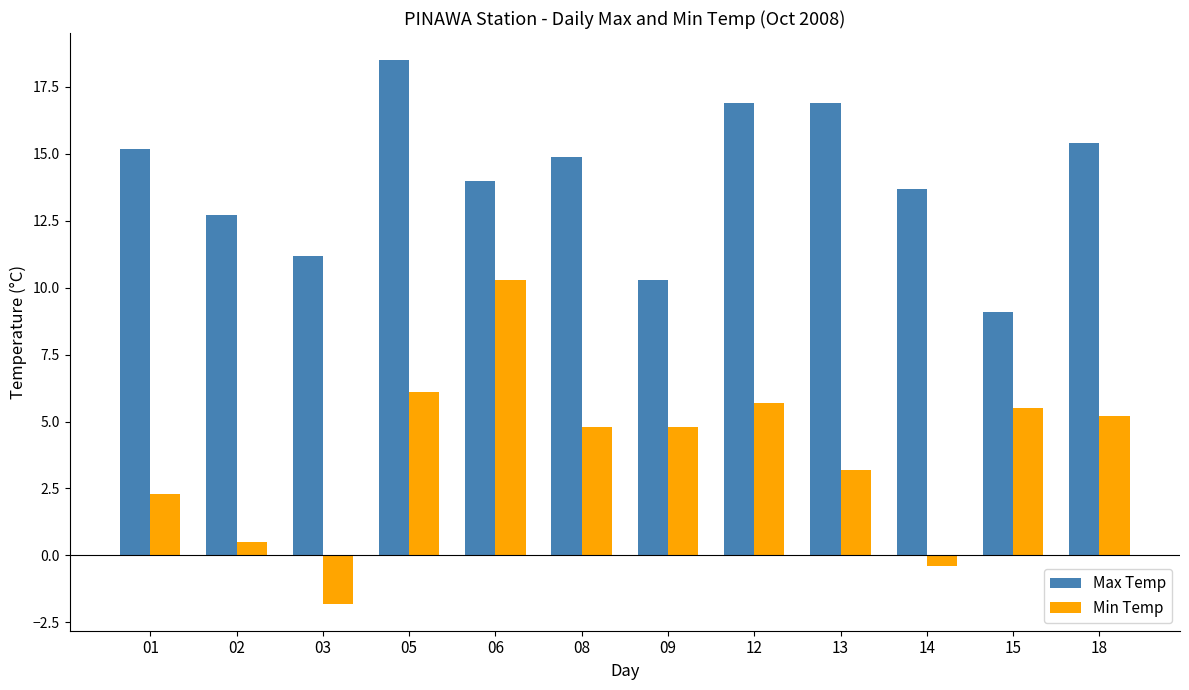

What is the spread (max minus min) of values at 08?

10.1